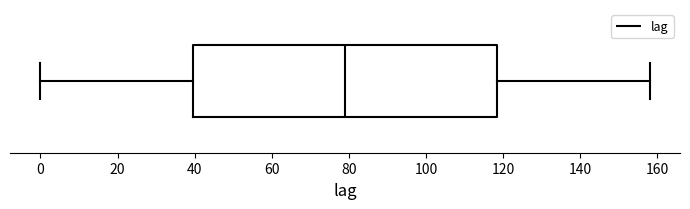

Transcribe this box plot: give where the median line is, the range the box spans, and where the two whiskers end, as read against the x-axis. The values are not printed on the chart, so give them approximately, as read against the axis.

median 80, box 40 to 118, whiskers 0 to 158